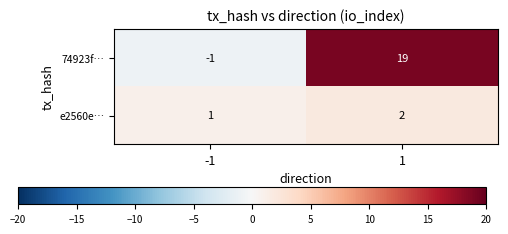

Which series has the largest total across all categories?

74923f…